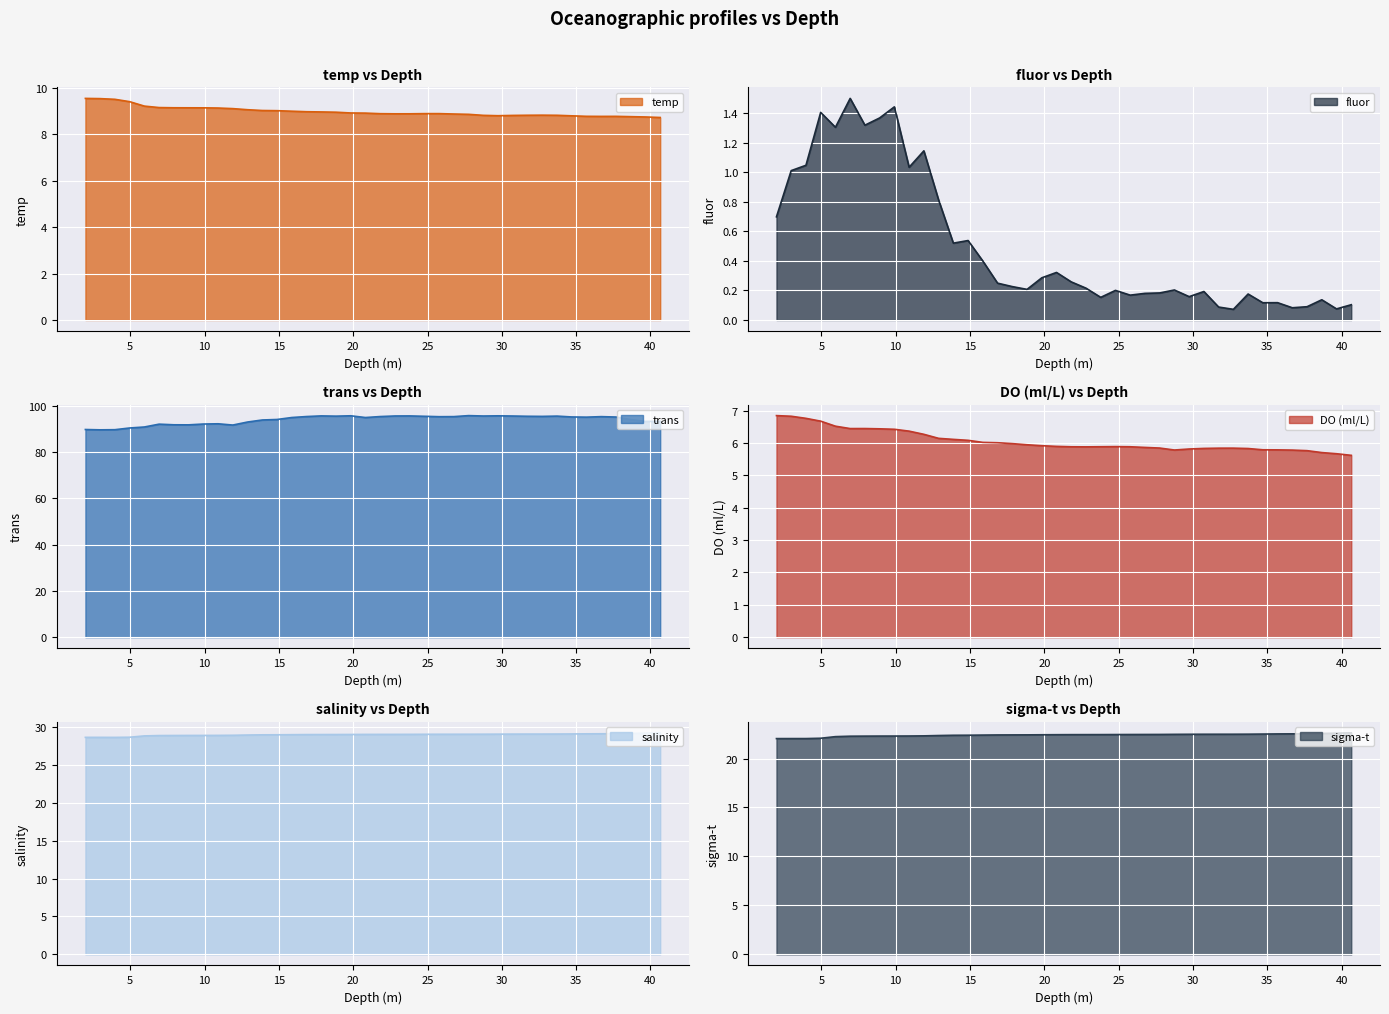

Rank the series at 11.9 from highest to lowest value.

trans, salinity, sigma-t, temp, DO (ml/L), fluor